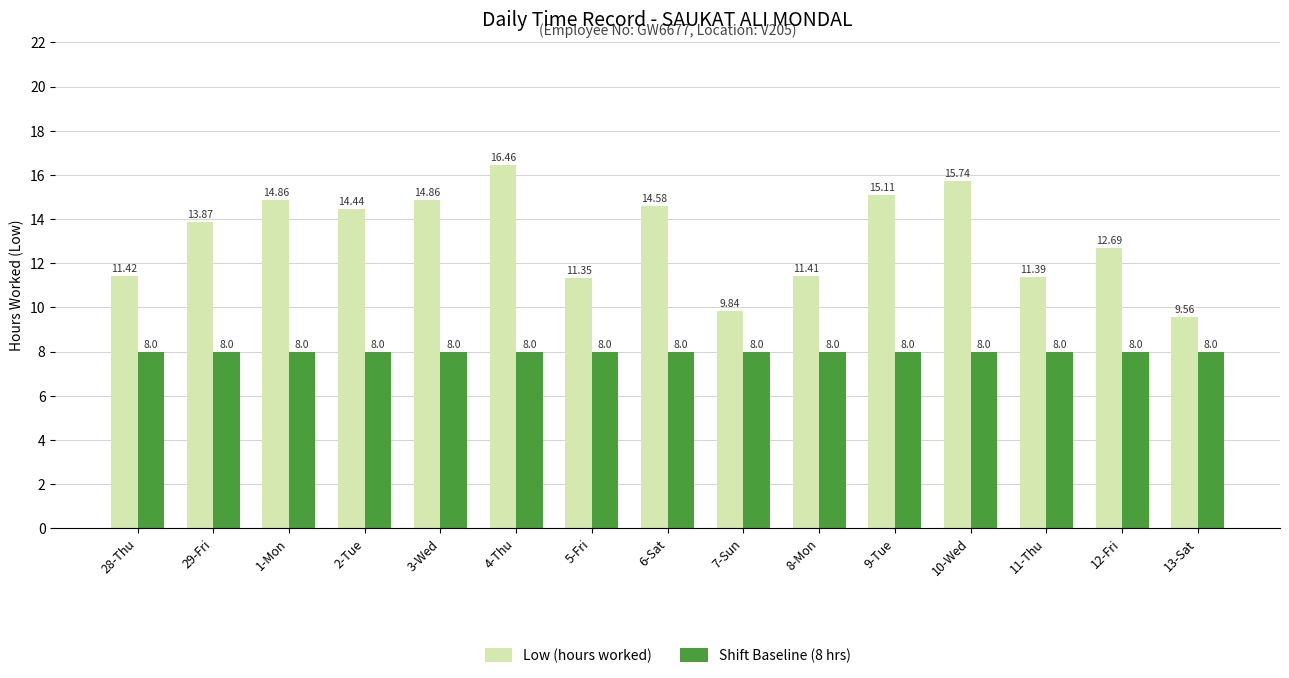

What is the difference between the Low (hours worked) values at 4-Thu and 29-Fri?

2.6